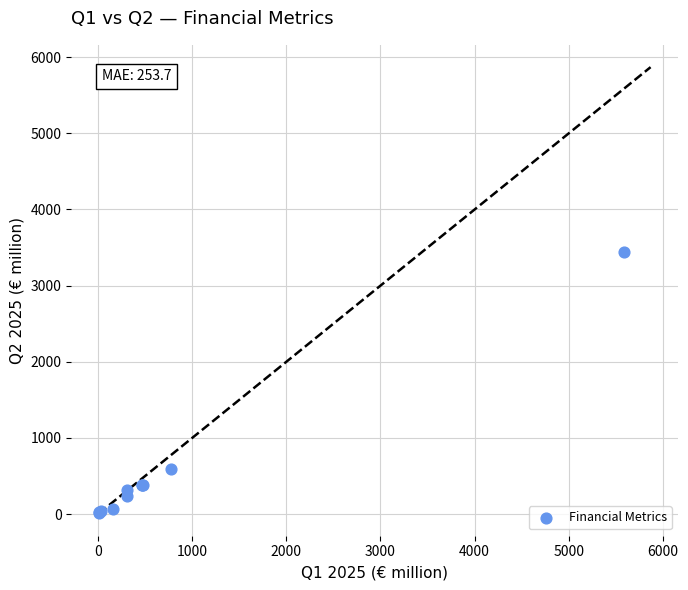

What Y value in the scatter plot is closest to 1726?

585.0